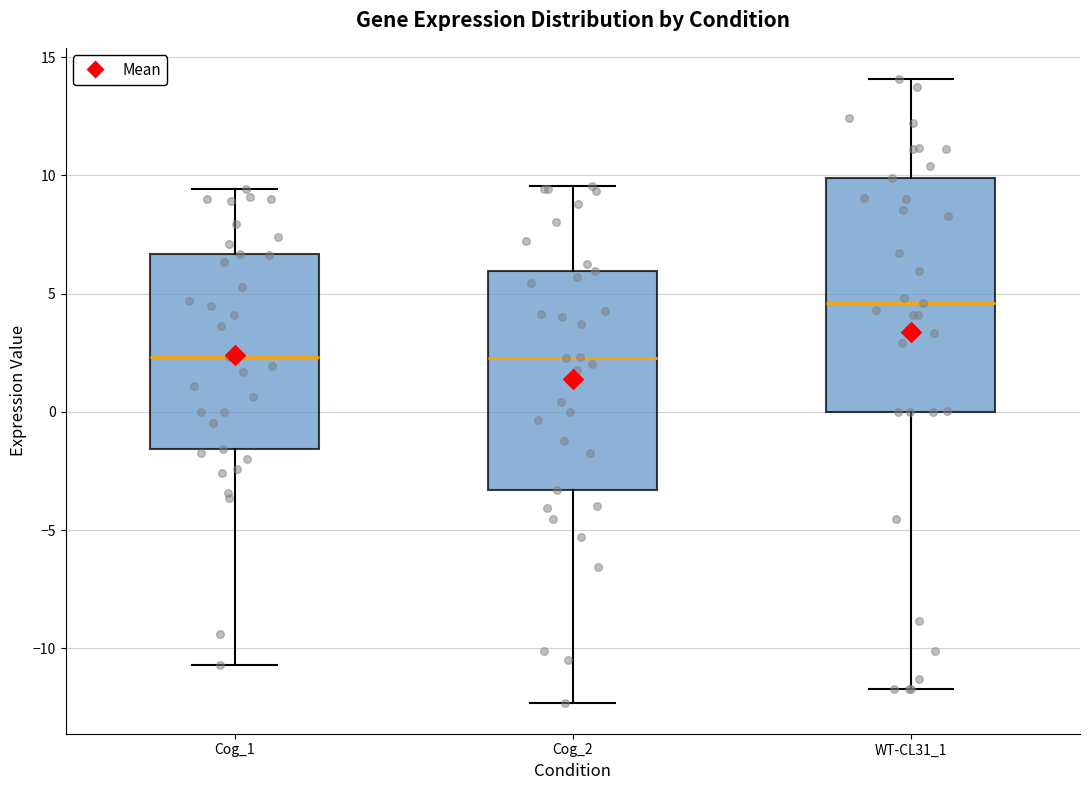

Reading left to right, transcribe this box plot: for each box, give where its median line is, the range the box spans, and where its two whiskers end, as read against the y-axis. The values are not printed on the chart, so give them approximately, as read against the axis.

Cog_1: median 2.5, box -1.5 to 6.5, whiskers -10.5 to 9.5
Cog_2: median 2.5, box -3.5 to 6.0, whiskers -12.5 to 9.5
WT-CL31_1: median 4.5, box 0.0 to 10.0, whiskers -11.5 to 14.0